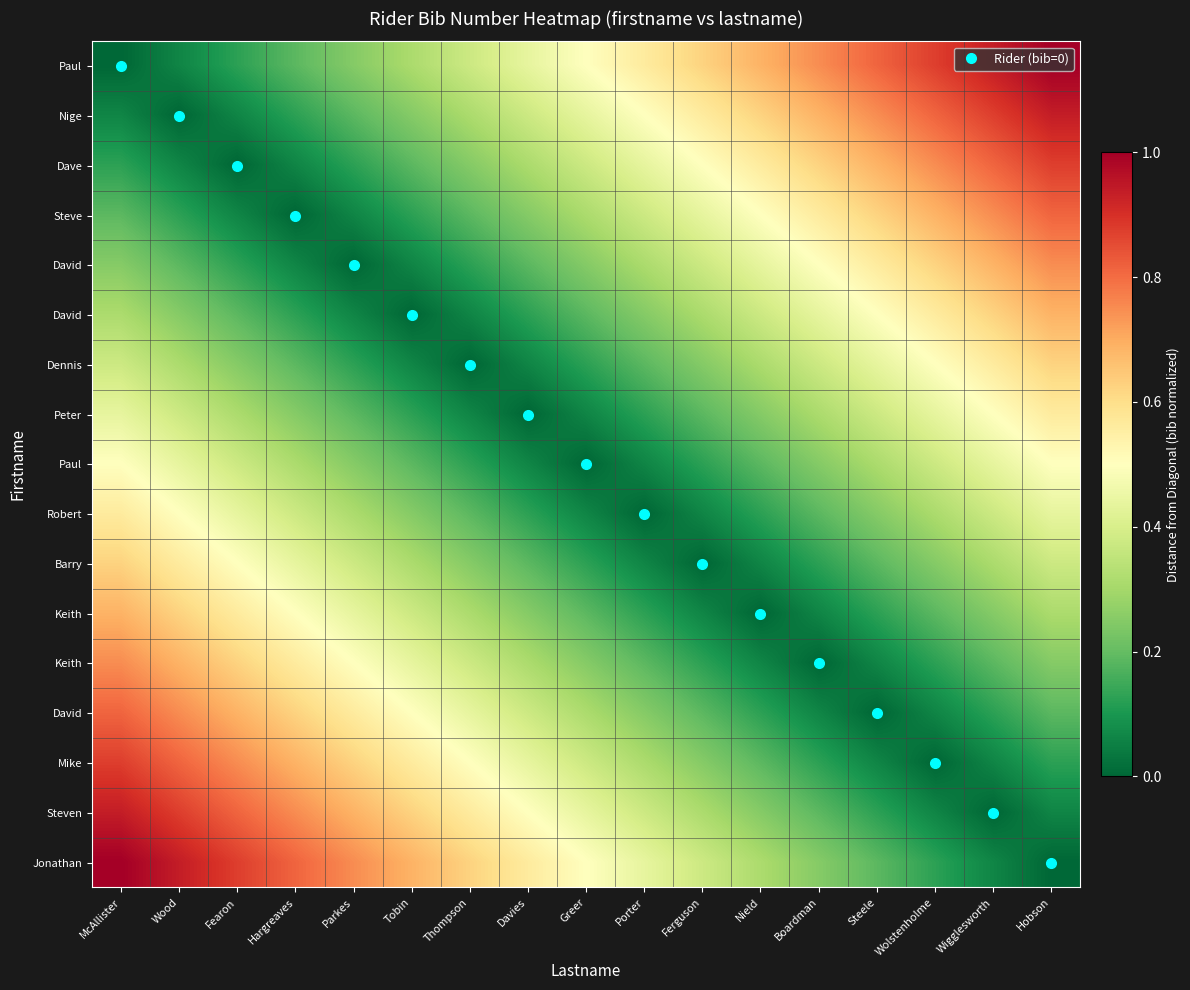

At which category is the sum across all series the highest?

McAllister